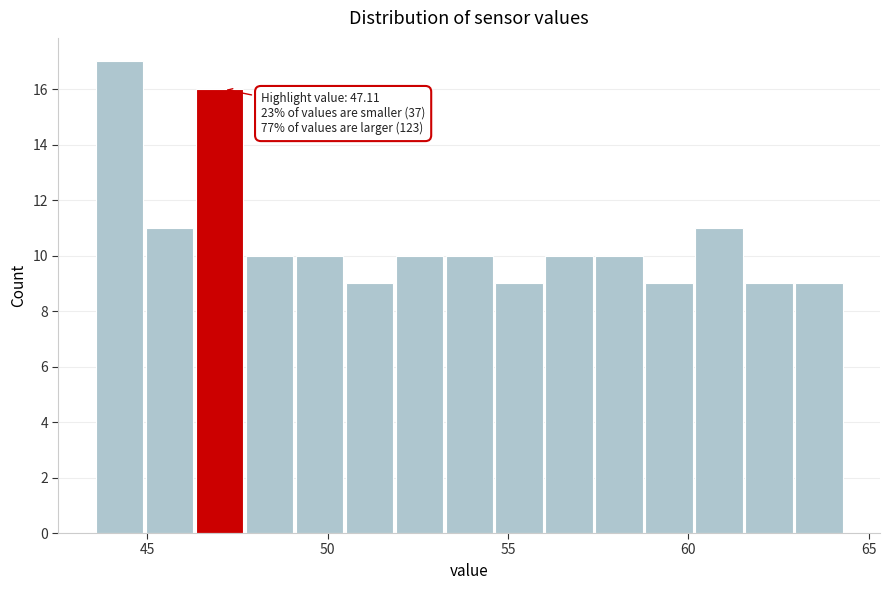

Around what value on the x-axis is the tallest bar? Give the approximate position of its centre, as read against the axis.

44.0